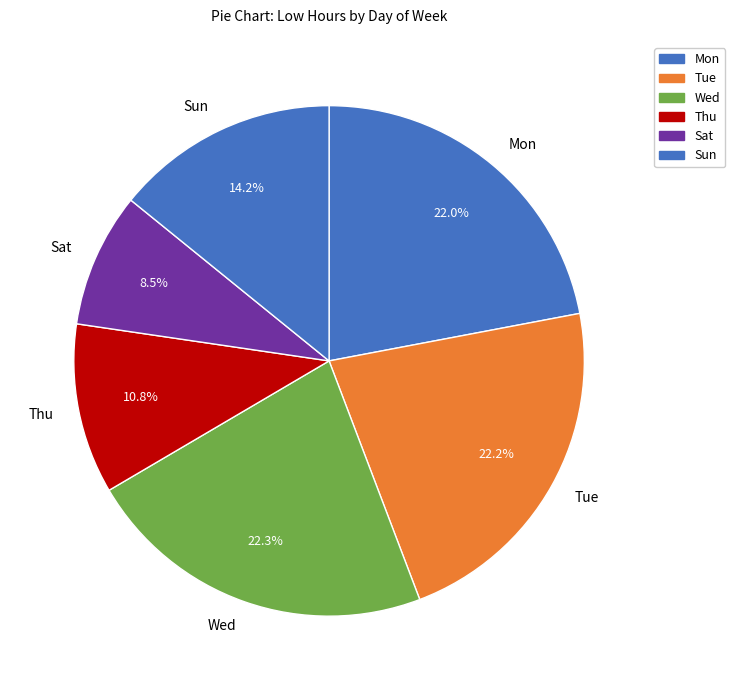

Combined, what portion of the pie is Sun and Wed?

36.5%